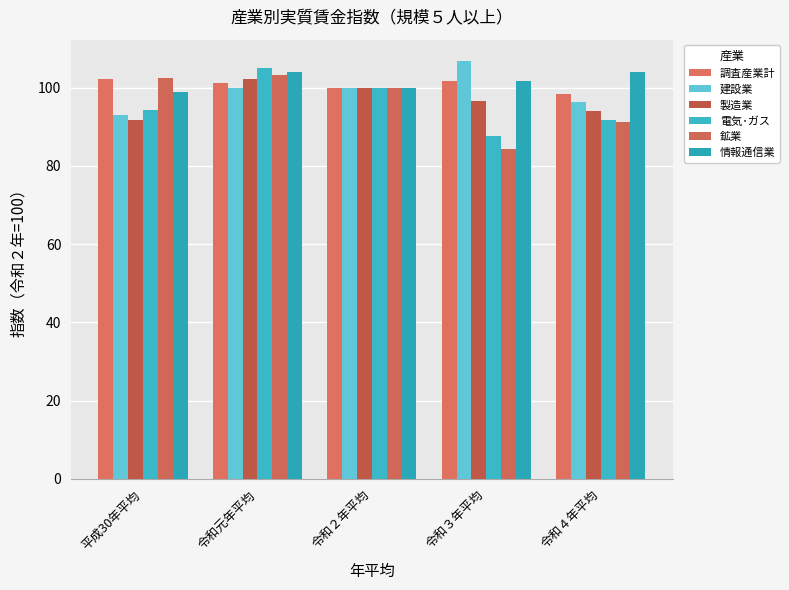

Which series has the largest range (max minus min)?

鉱業